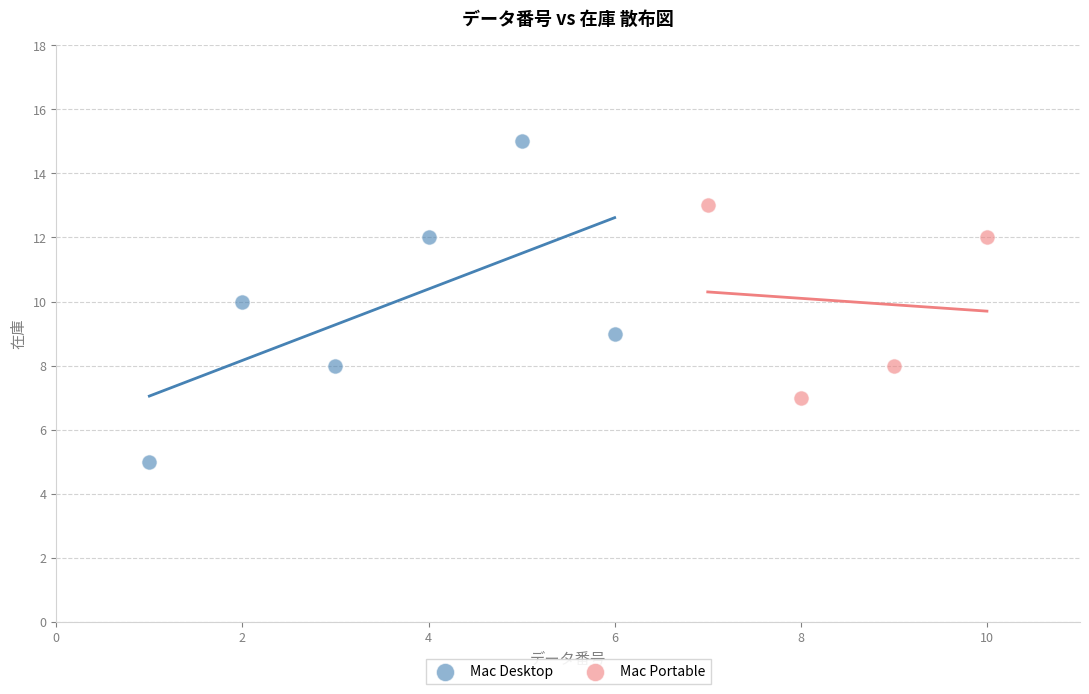

Which series contains the lowest Y value?

Mac Desktop